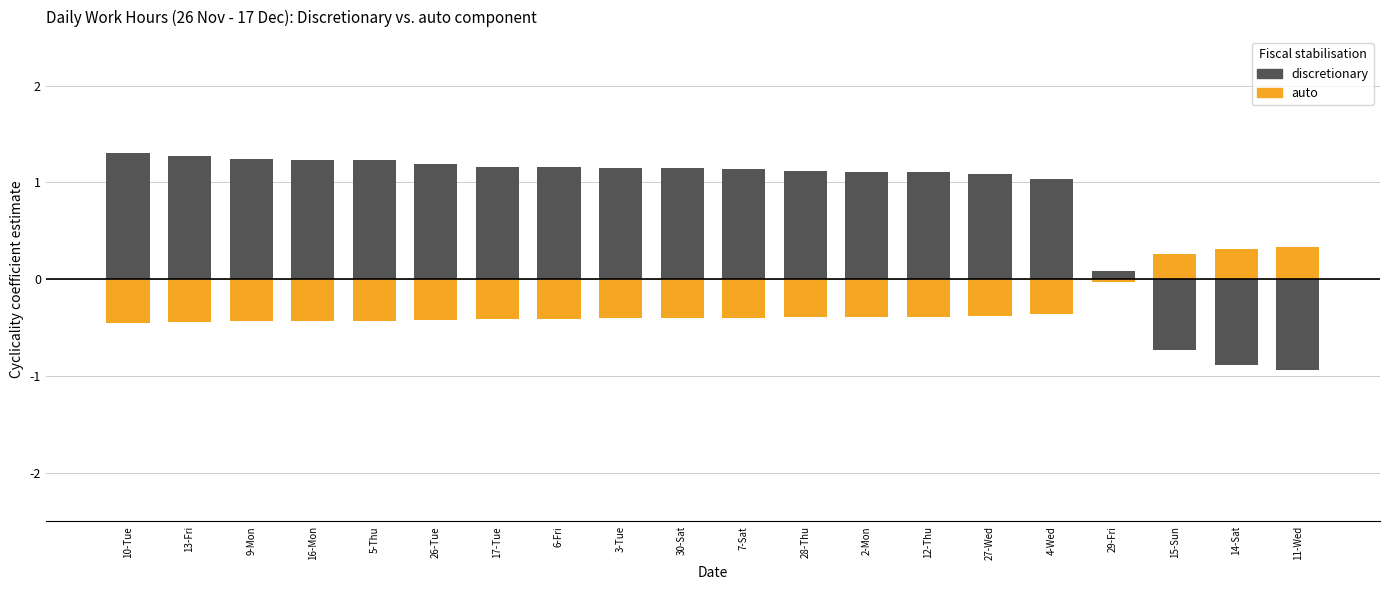

Which series has the largest range (max minus min)?

discretionary